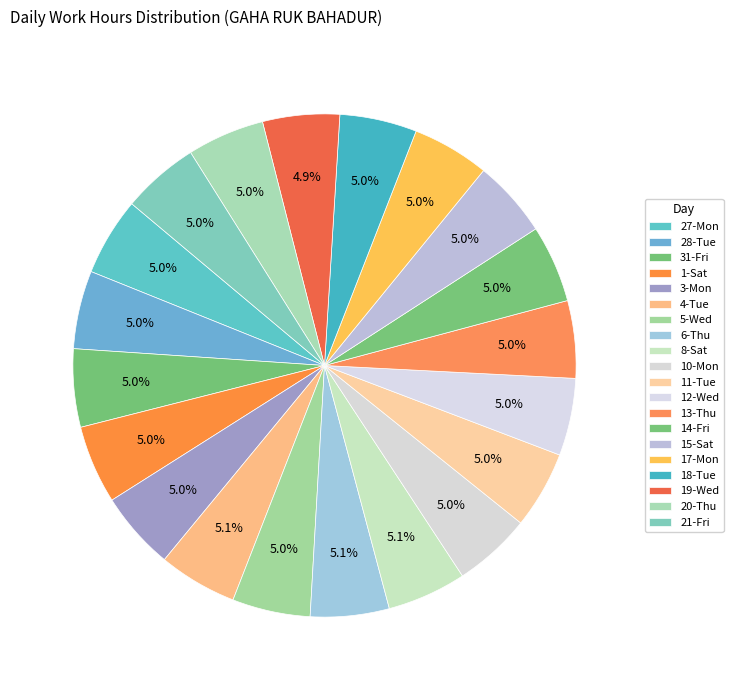

How many slices are in this pie chart?

20